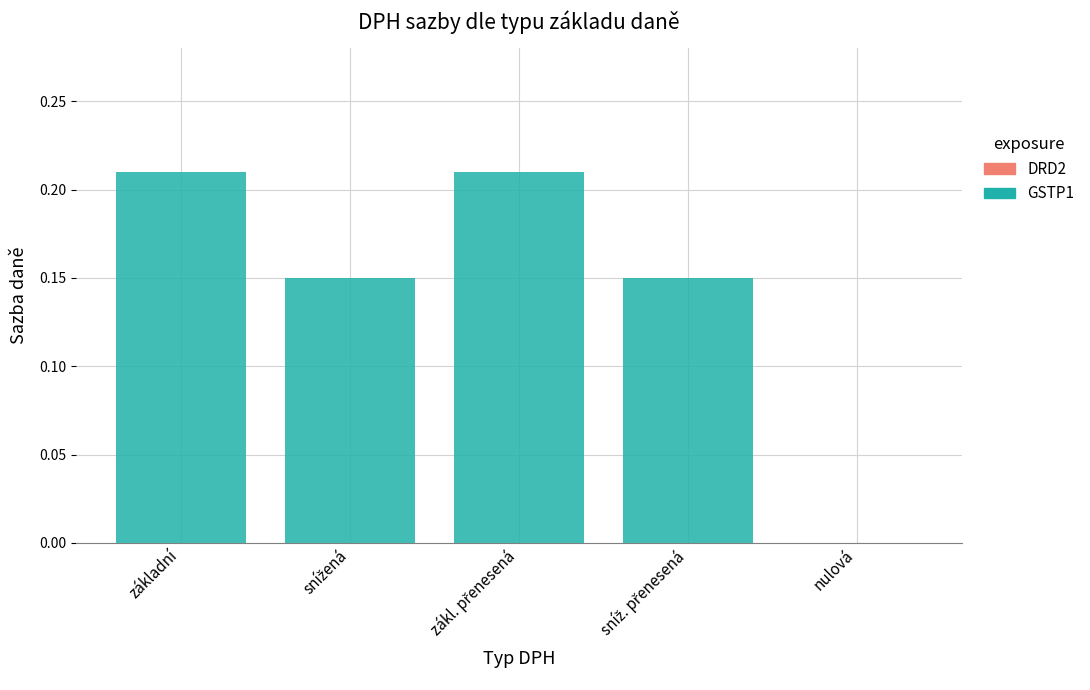

Is it true that the value at základní is 0.3?

False